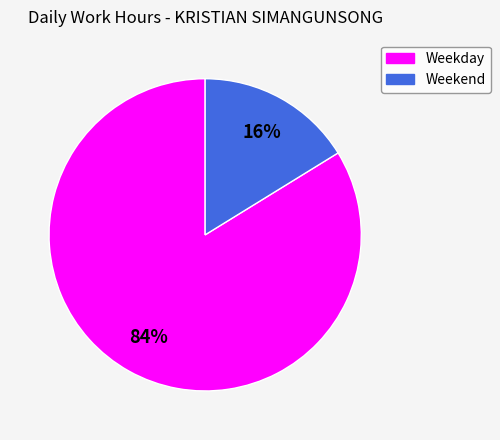

To the nearest percent, what is the difference between the largest and smallest slice percentages?

68%